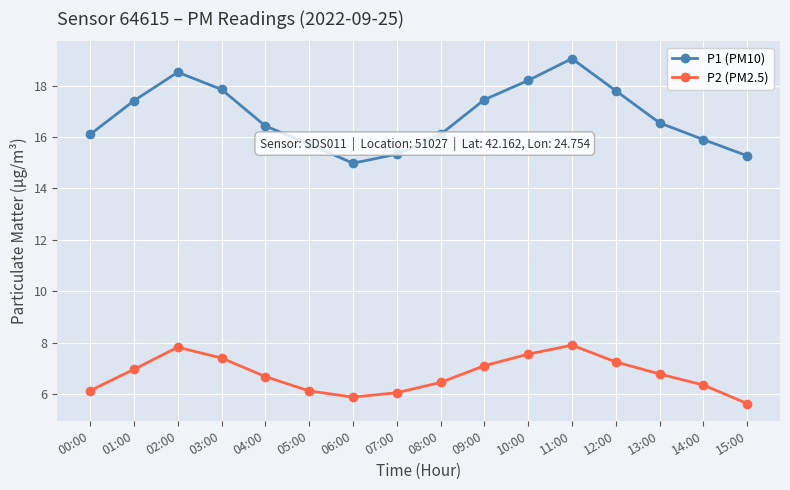

What is the label of the 1st point from the left?

00:00